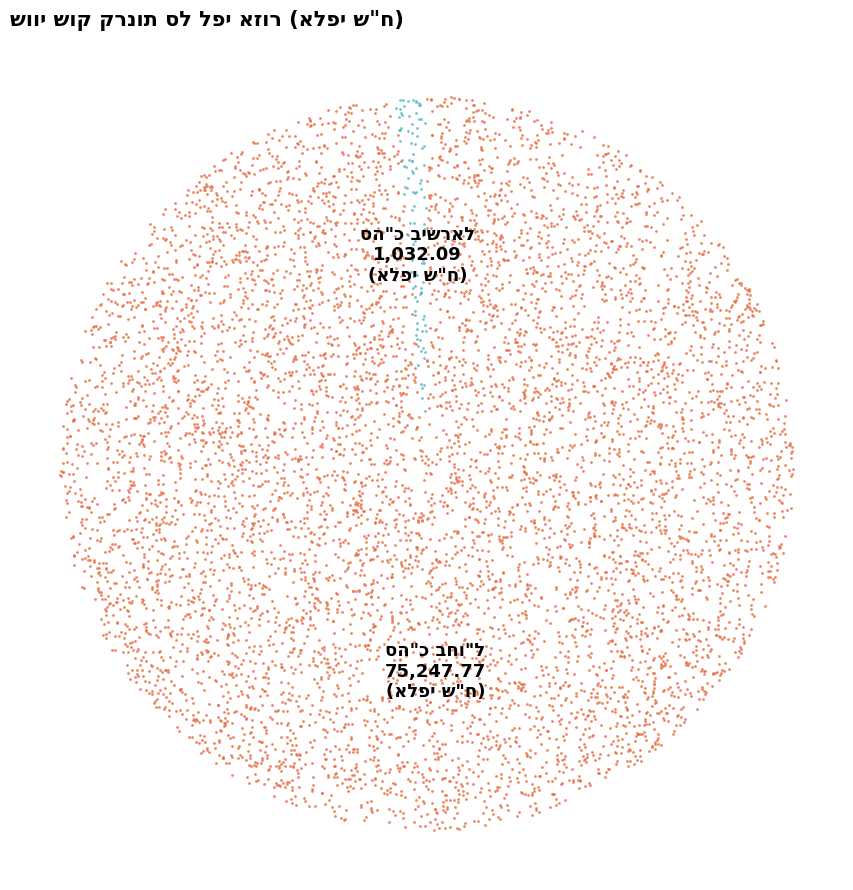

What percentage is the סה"כ בחו"ל slice, to the nearest percent?

99%